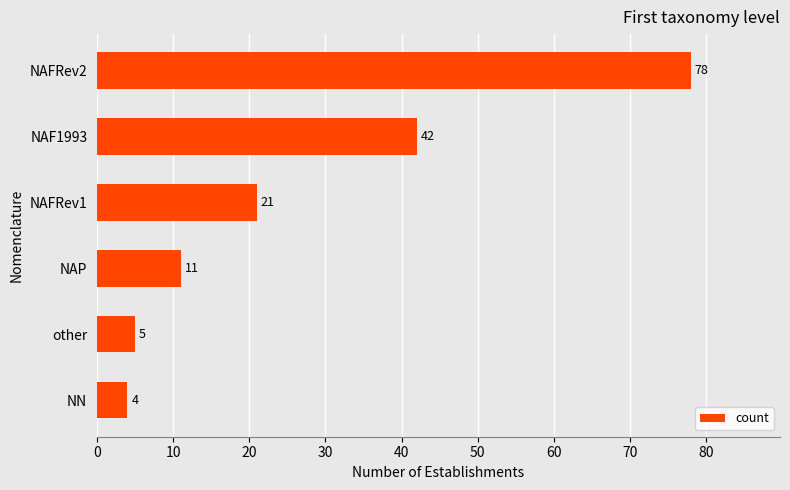

What is the difference between the maximum and minimum values?

74